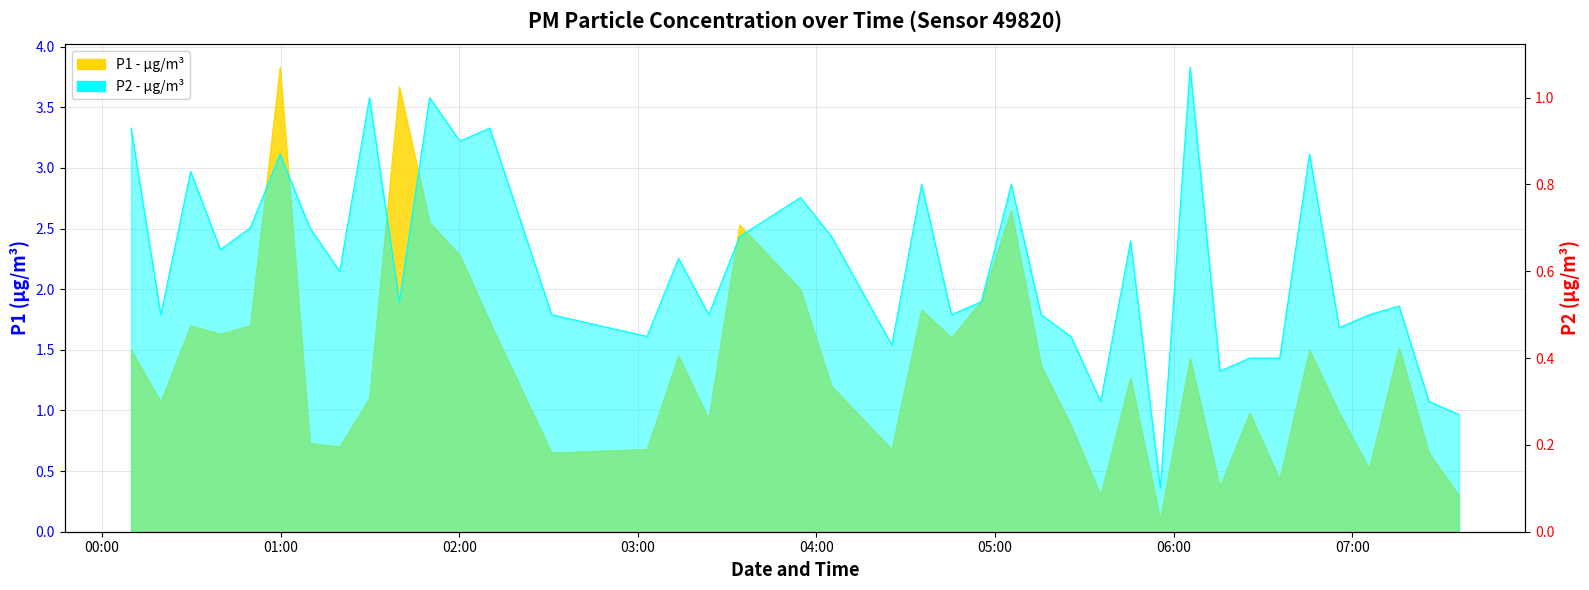

At which label is P2 closest to 0?

2023-02-13T05:55:29